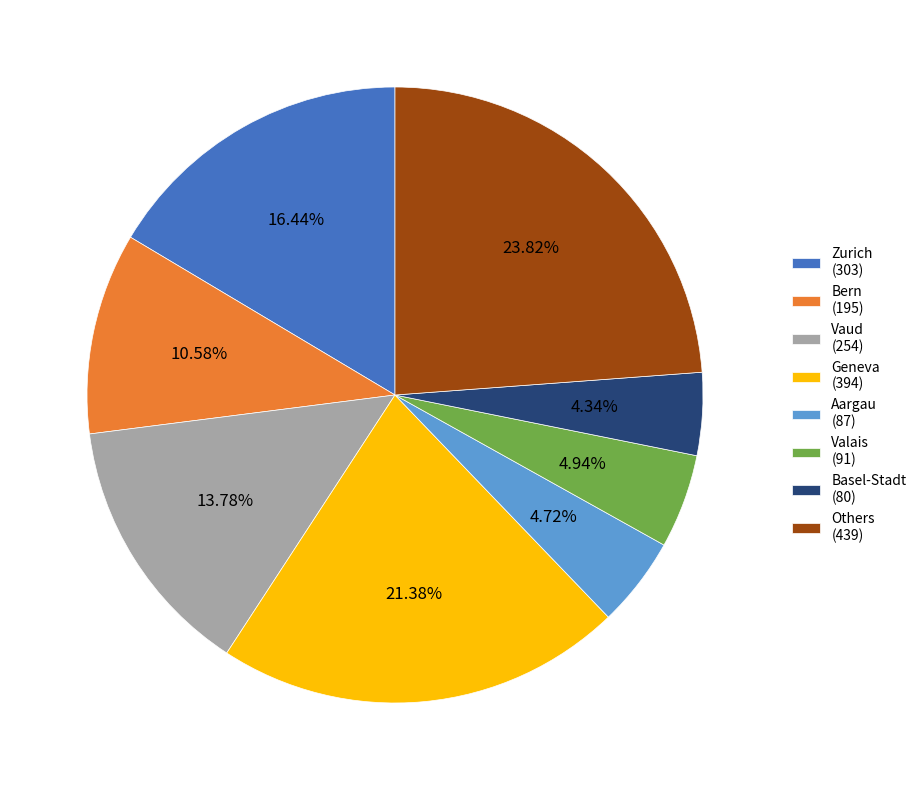

Count the number of slices in the pie.

8